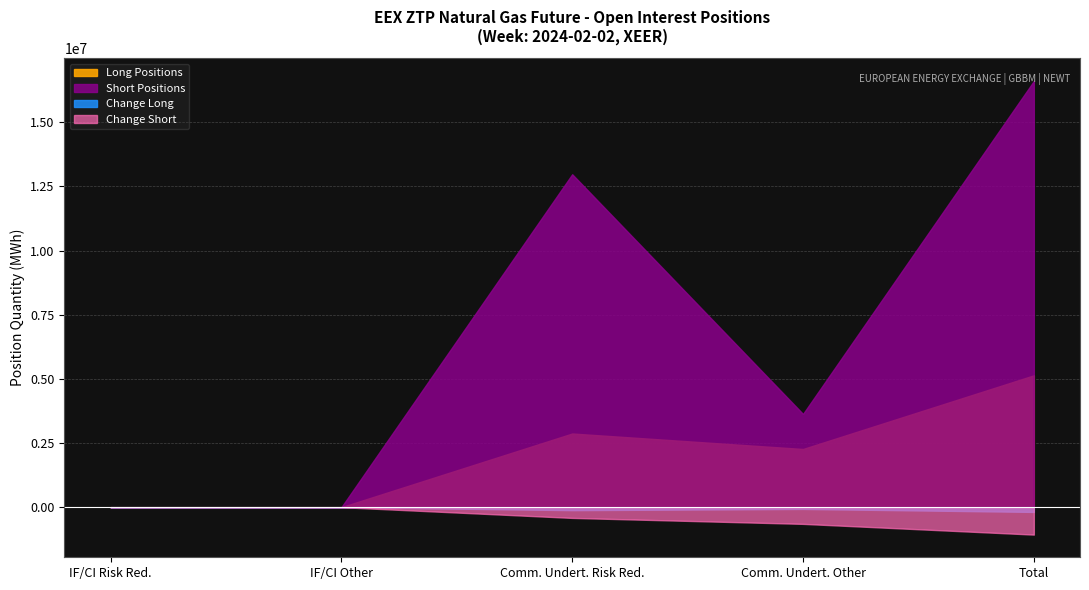

What position from the right is Total (Long)?

1